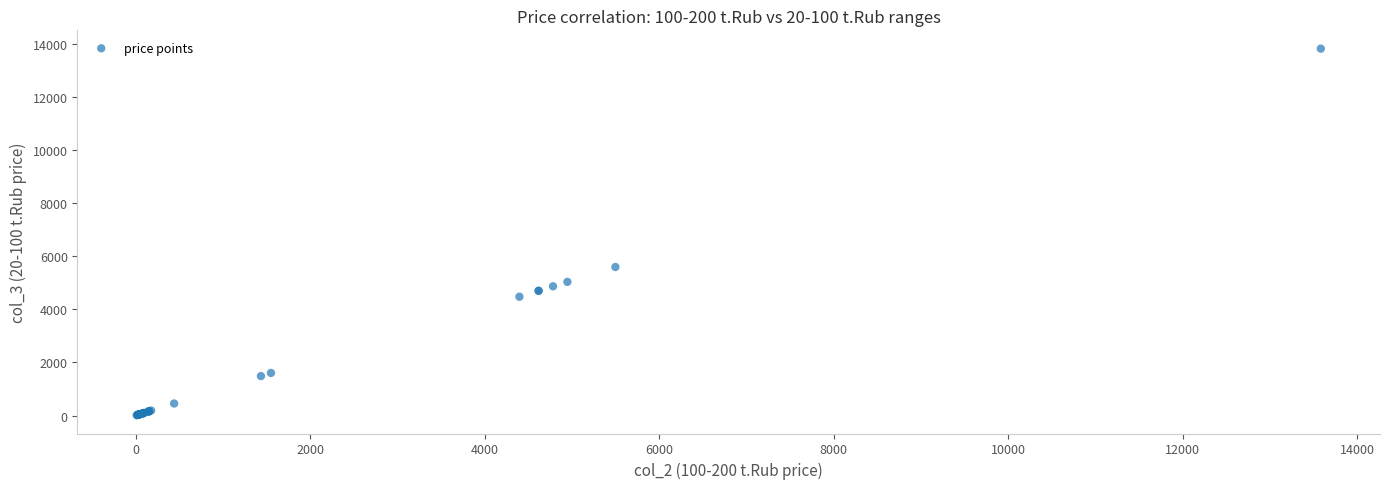

What Y value in the scatter plot is closest to 6922?

5600.0